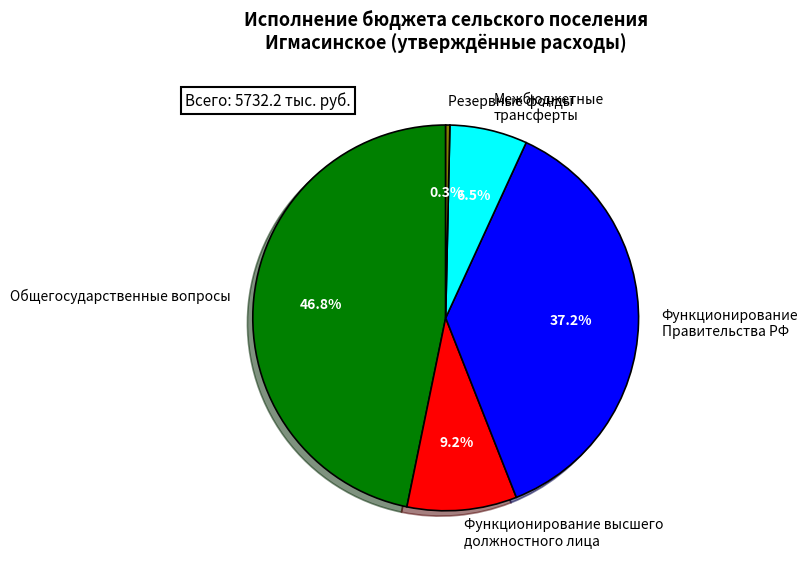

How much of the chart is everything except Межбюджетные трансферты?

93.5%